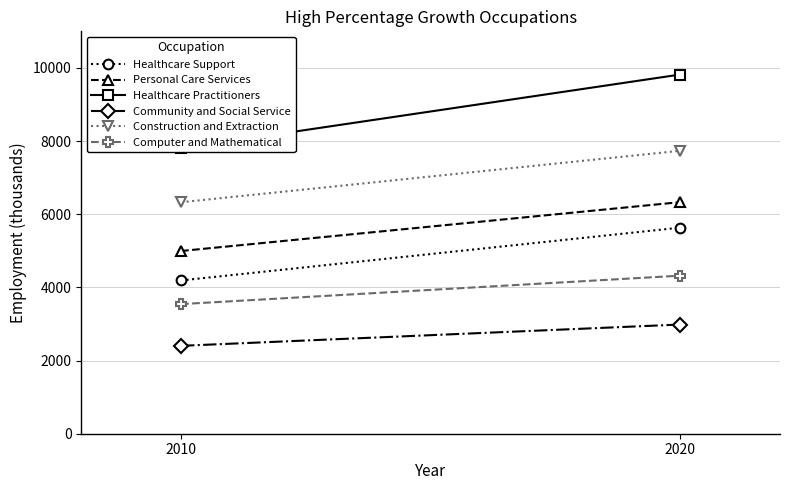

Rank the series at 2020 from lowest to highest value.

Community and Social Service, Computer and Mathematical, Healthcare Support, Personal Care Services, Construction and Extraction, Healthcare Practitioners